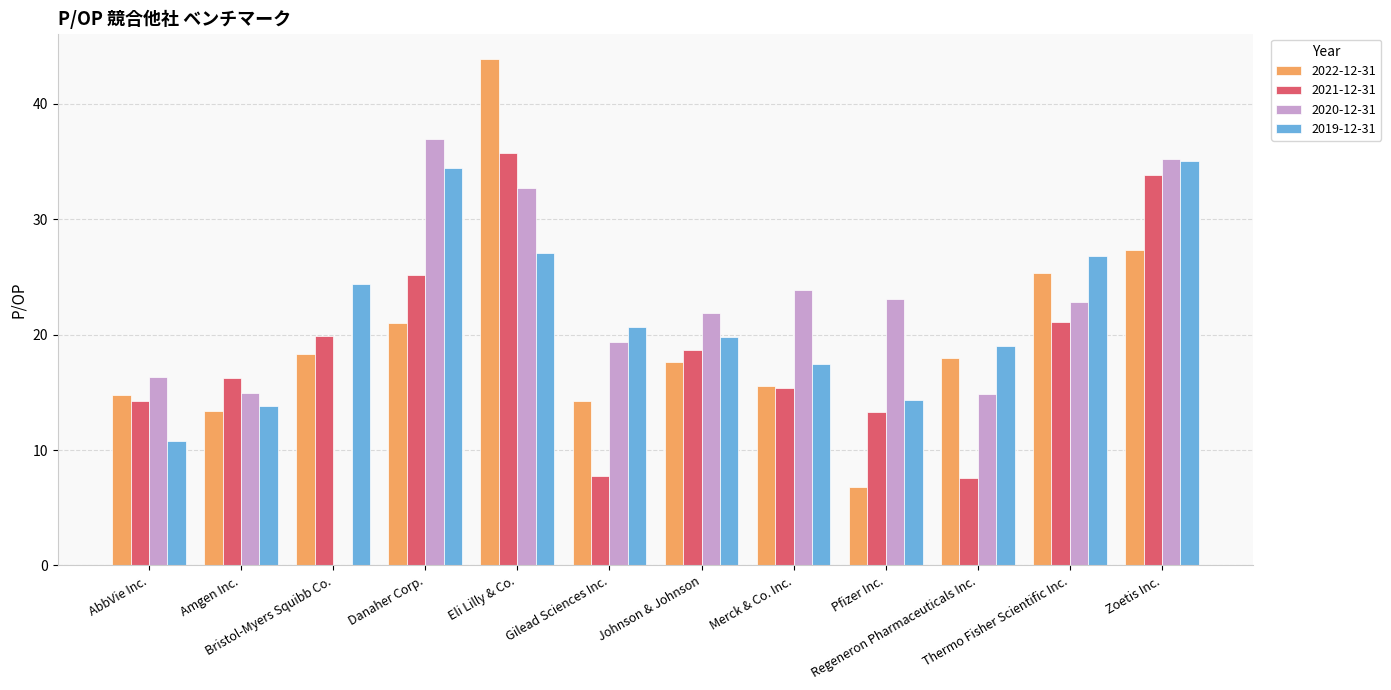

How many values in 2020-12-31 are above zero?

11